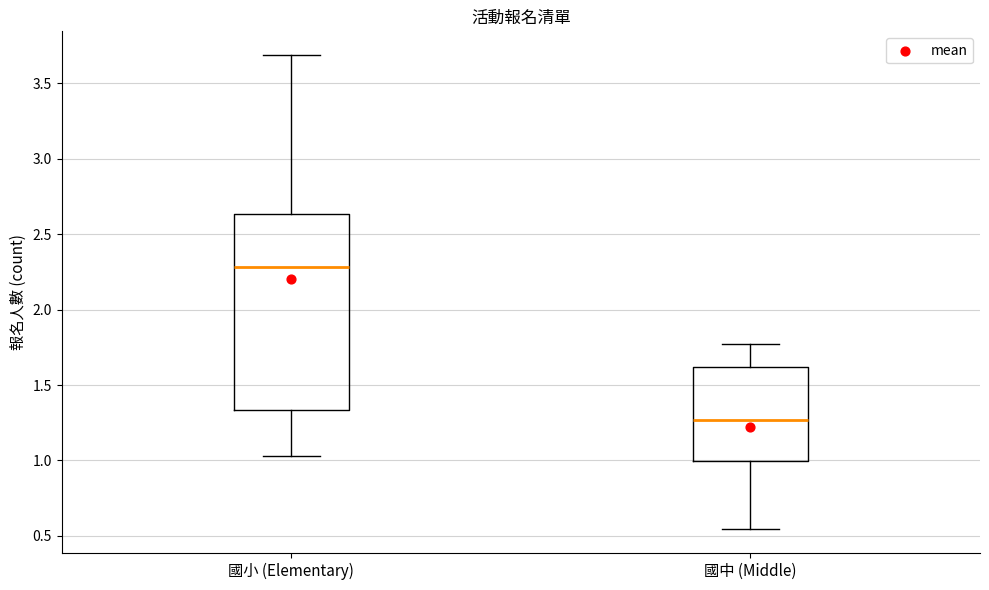

Reading left to right, transcribe this box plot: for each box, give where its median line is, the range the box spans, and where its two whiskers end, as read against the y-axis. The values are not printed on the chart, so give them approximately, as read against the axis.

國小 (Elementary): median 2.30, box 1.35 to 2.65, whiskers 1.05 to 3.70
國中 (Middle): median 1.25, box 1.00 to 1.60, whiskers 0.55 to 1.75